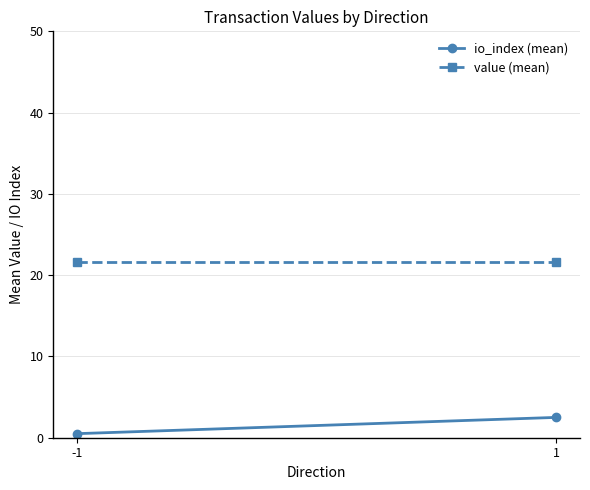

The value (mean) series shows 21.6 at -1. True or false?

True